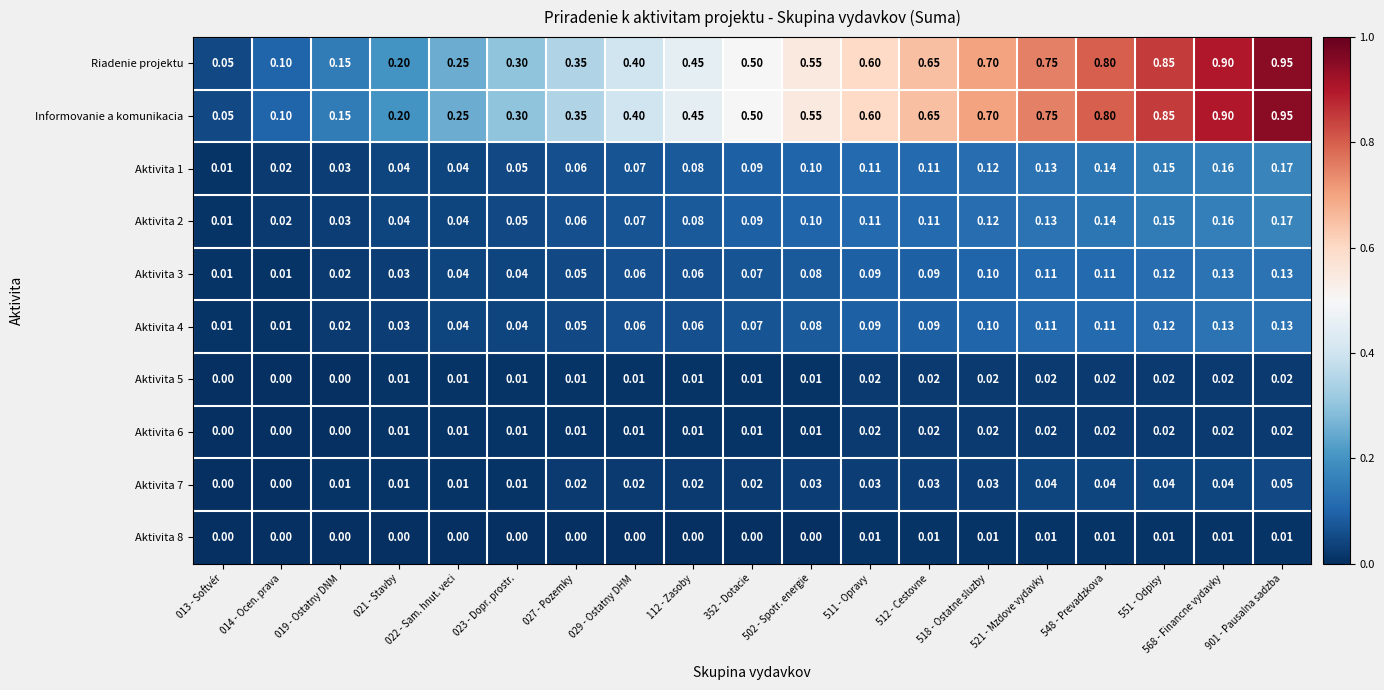

Is the value of Riadenie projektu at 901 - Pausalna sadzba greater than the value of Aktivita 7 at 502 - Spotr. energie?

Yes